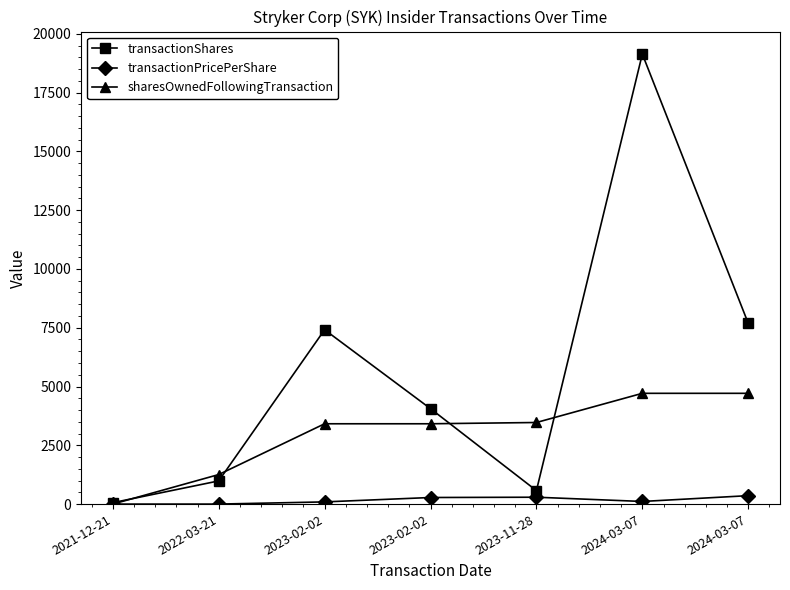

What is the spread (max minus min) of values at 2024-03-07?

19028.2